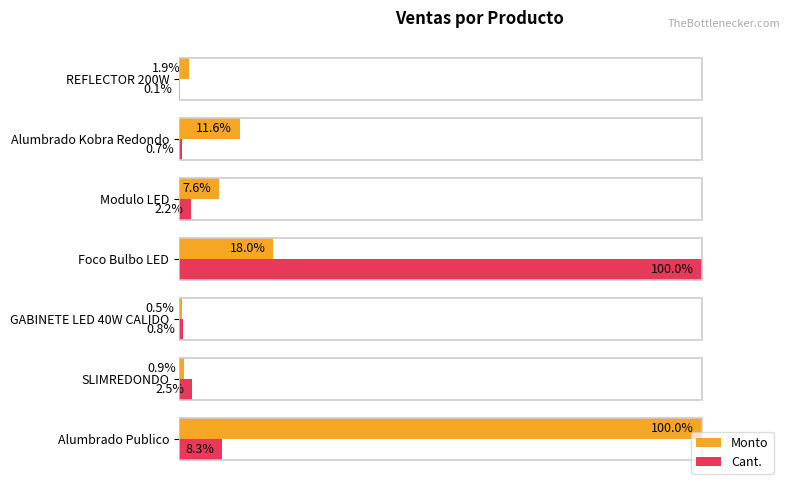

At which label is Cant. closest to 50?

Alumbrado Publico